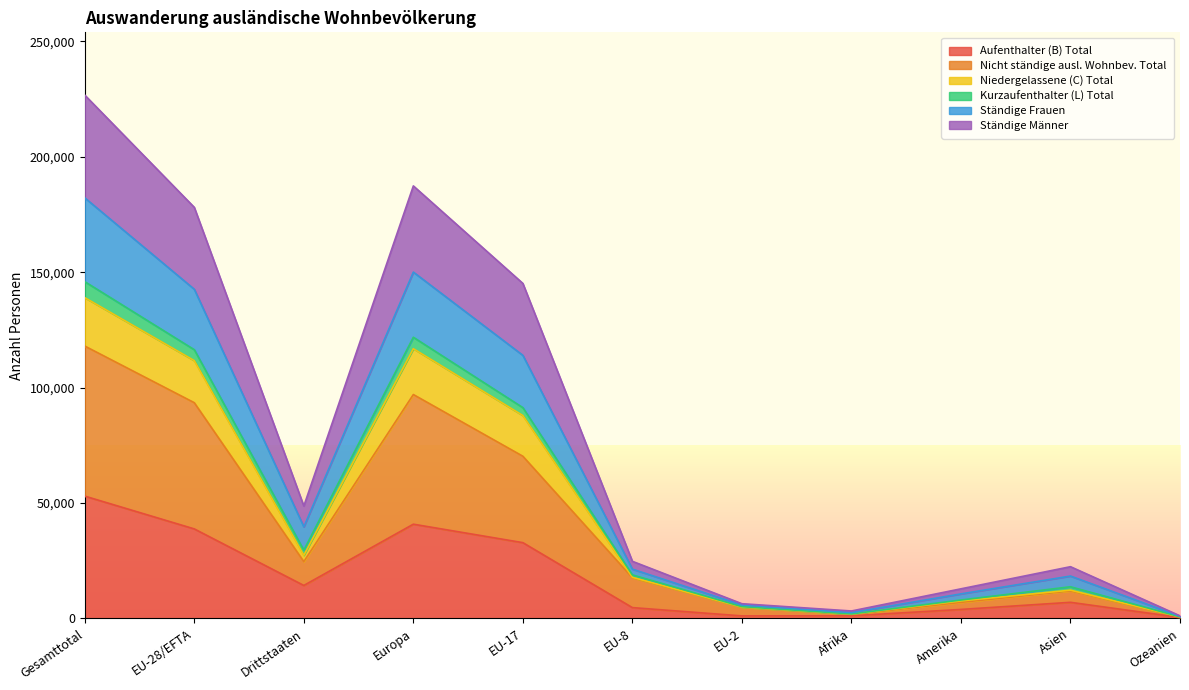

What is the total value across all series at Afrika?

3154